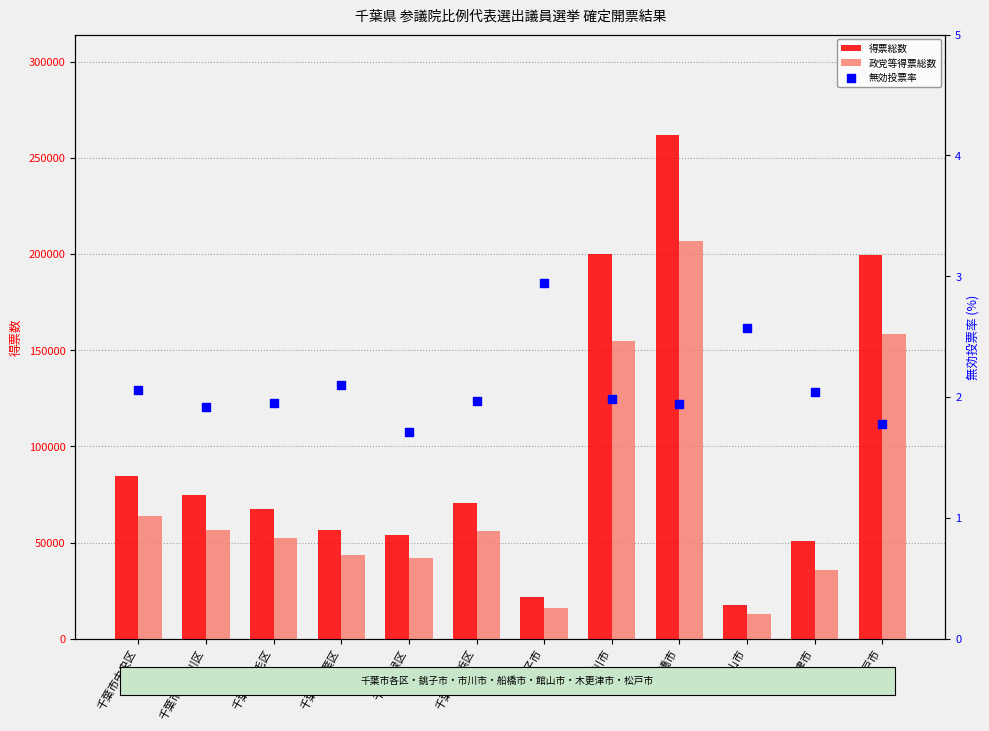

What are all the series names shown in the legend?

得票総数, 政党等得票総数, 無効投票率